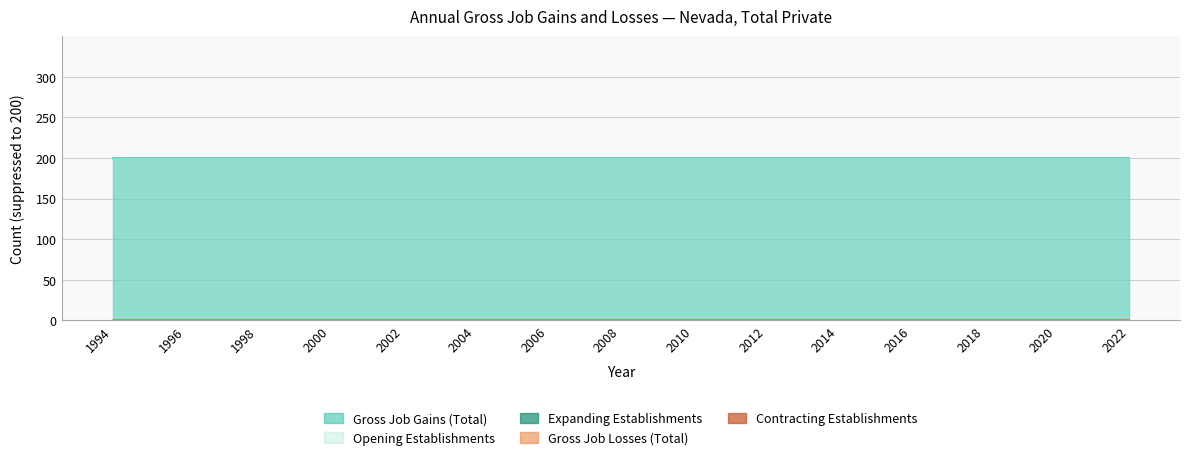

True or false: Expanding Establishments and Opening Establishments intersect in this chart.

False